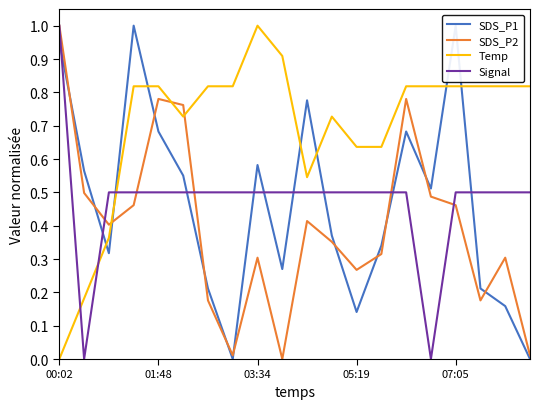

What is the average value of the SDS_P1 series?

0.5